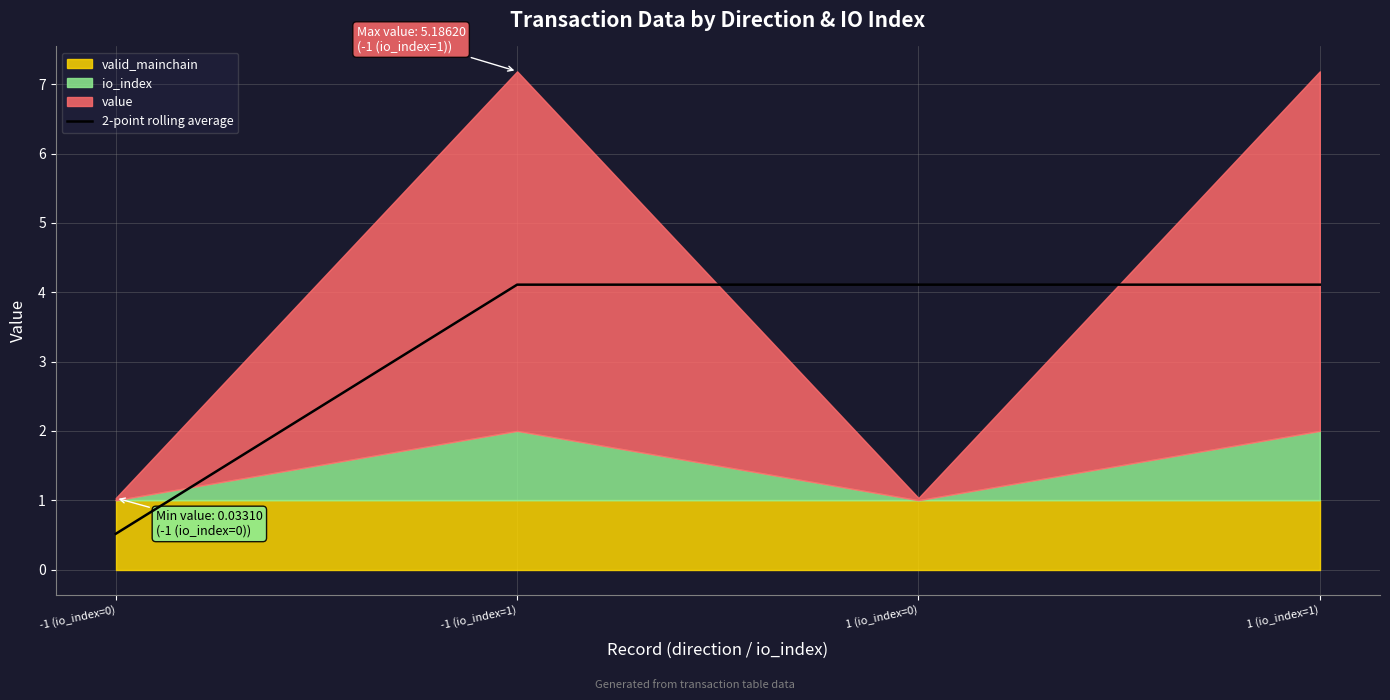

What is the smallest value displayed?

0.5